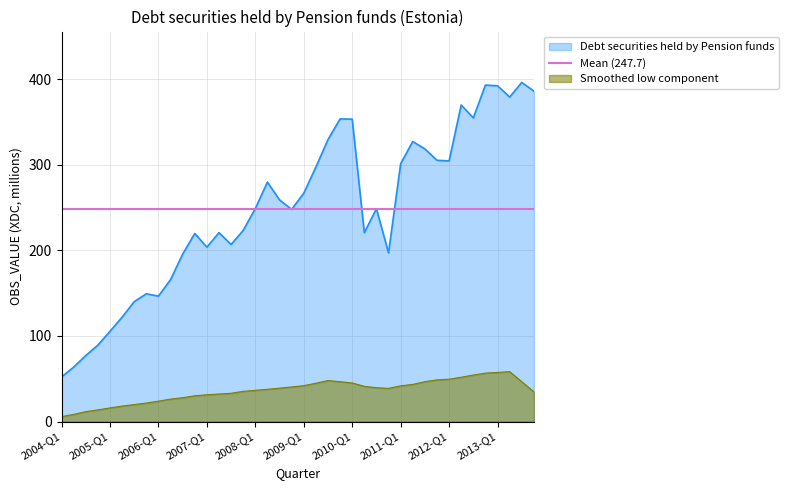

The value at 2012-Q2 is 555.5. True or false?

False